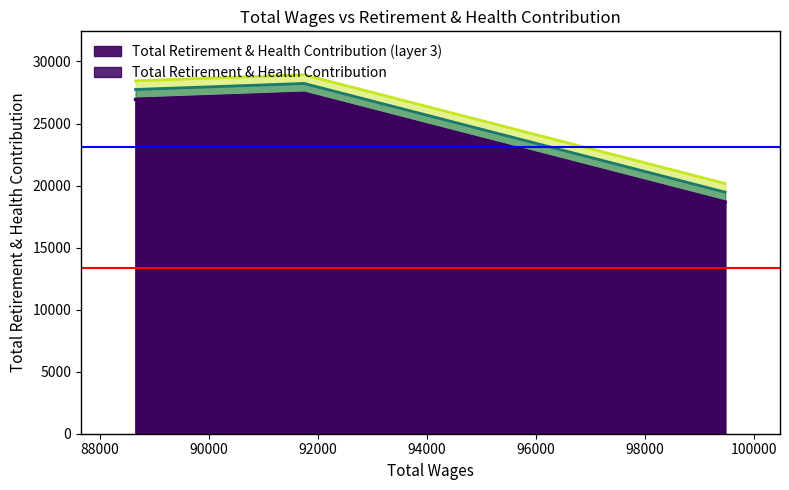

How many values exceed 26945?

1